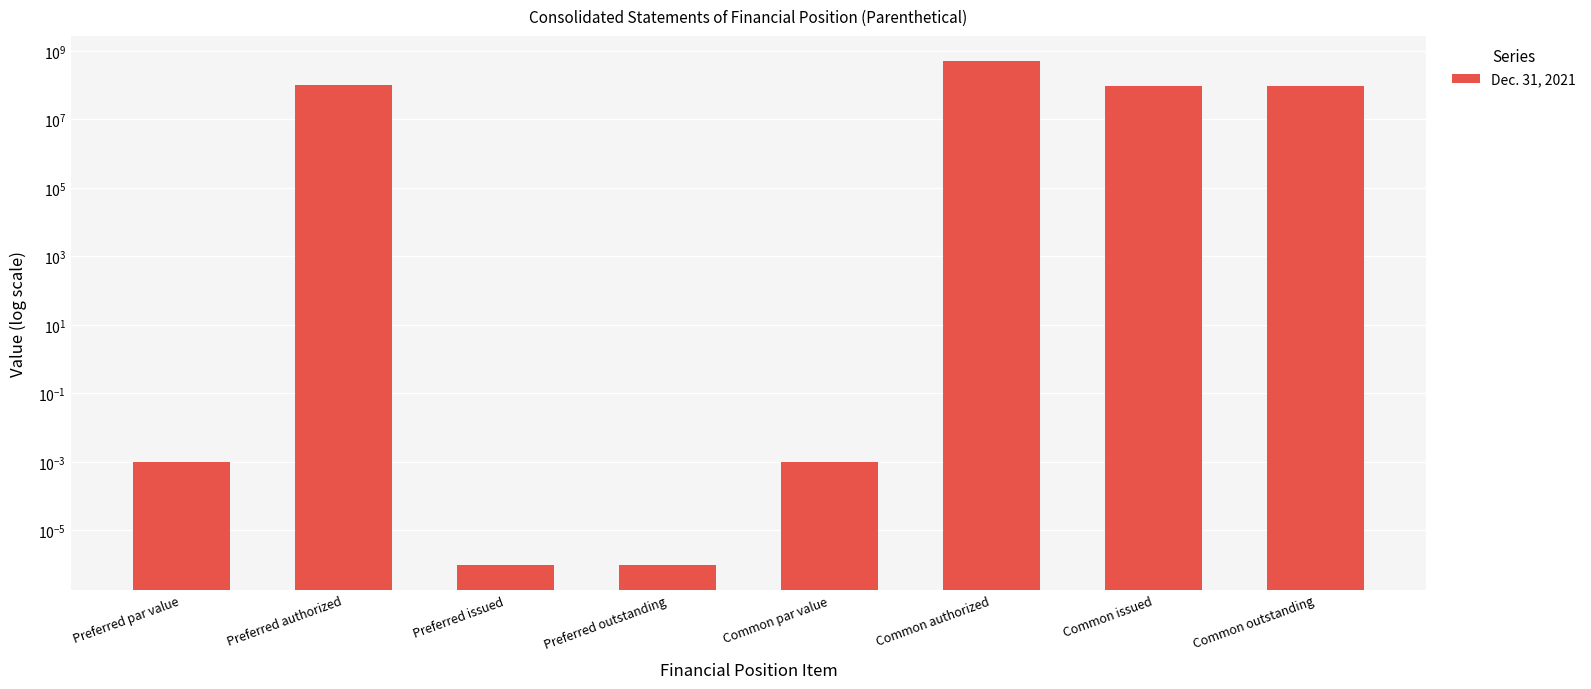

How many distinct data groups are displayed?

1